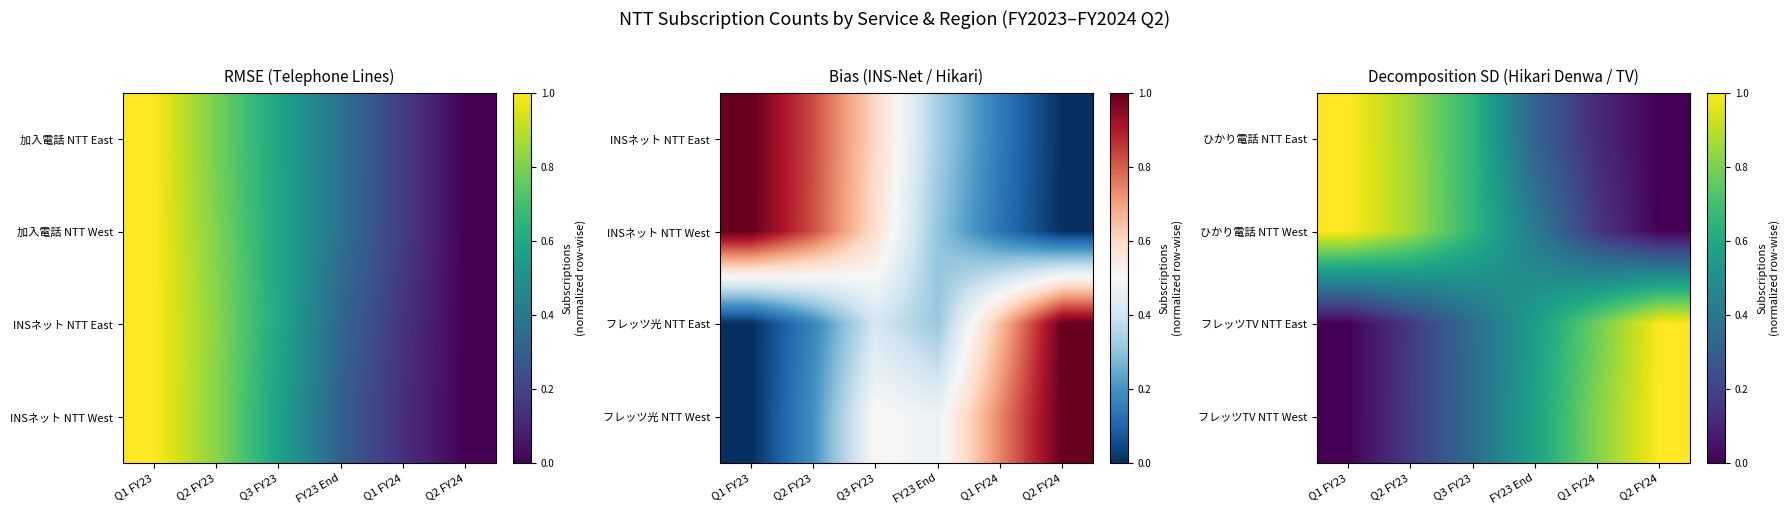

Is it true that ひかり電話 NTT West equals 0.4 at FY23 End?

True